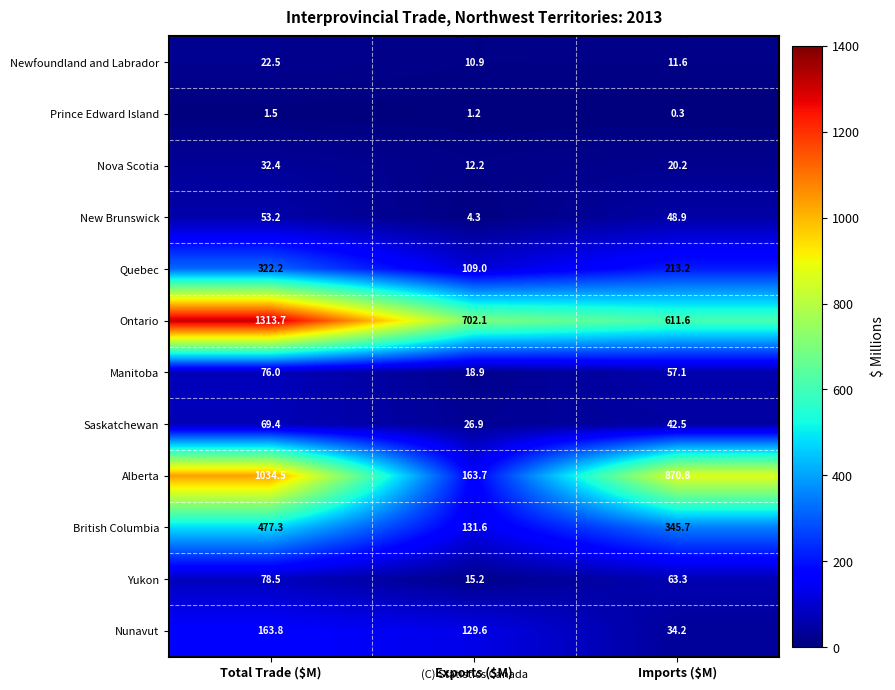

Count the number of categories in the chart.

3